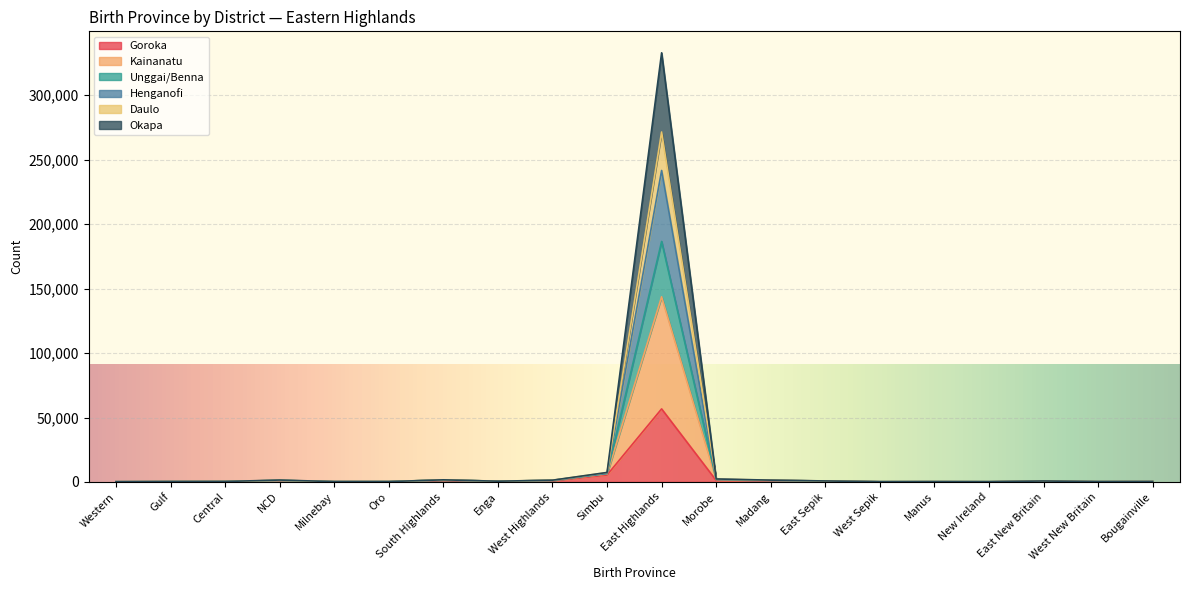

What is the difference between the second highest and minimum values in the Daulo series?

6409